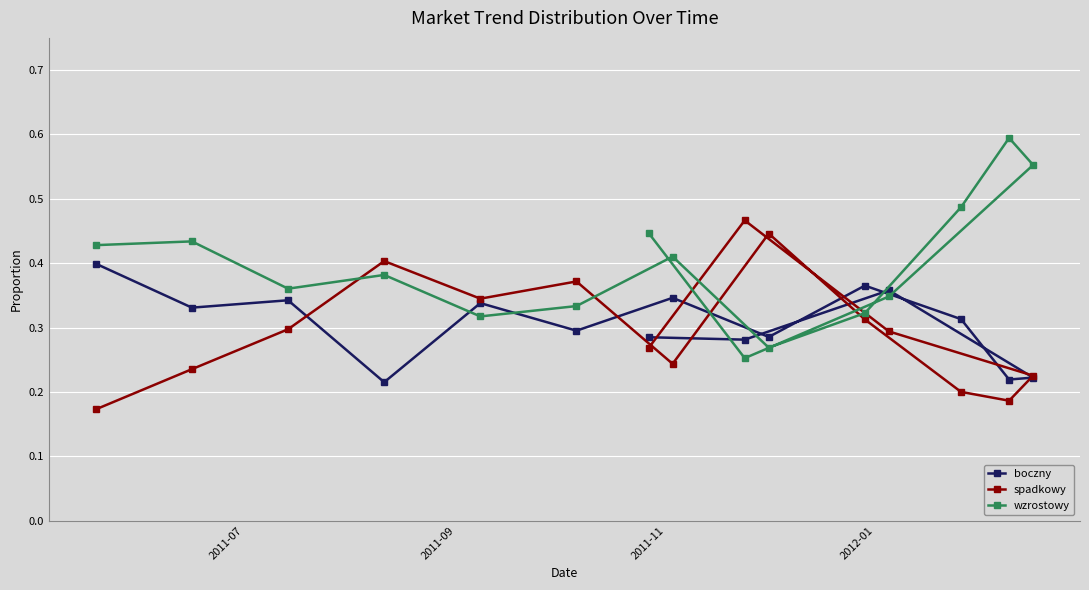

Which series has the largest range (max minus min)?

wzrostowy